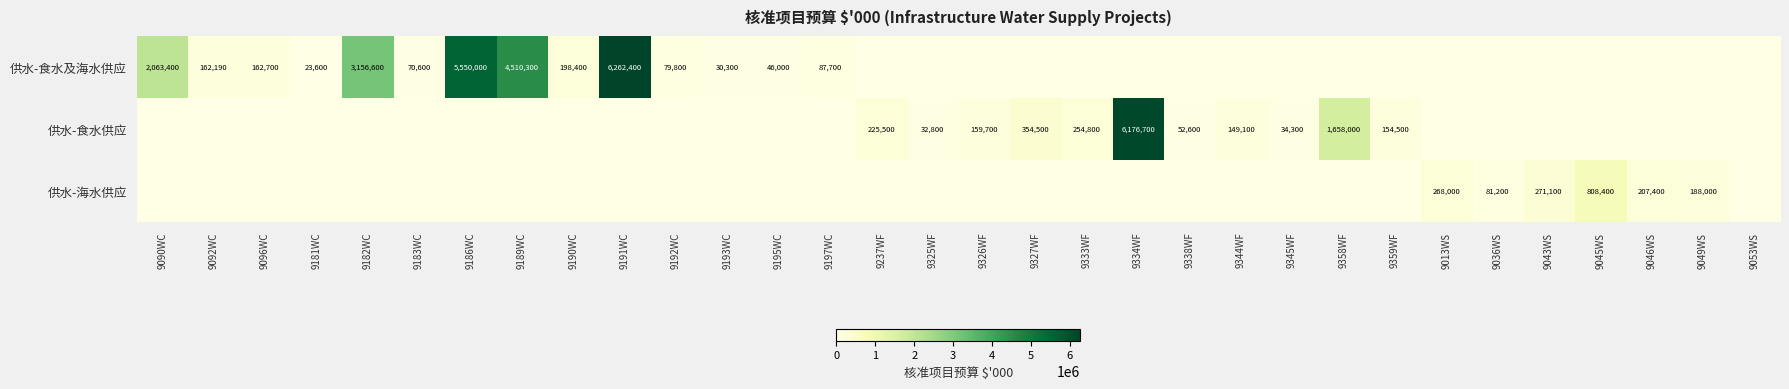

What is the difference between the 供水-食水及海水供应 values at 9090WC and 9191WC?

4199000